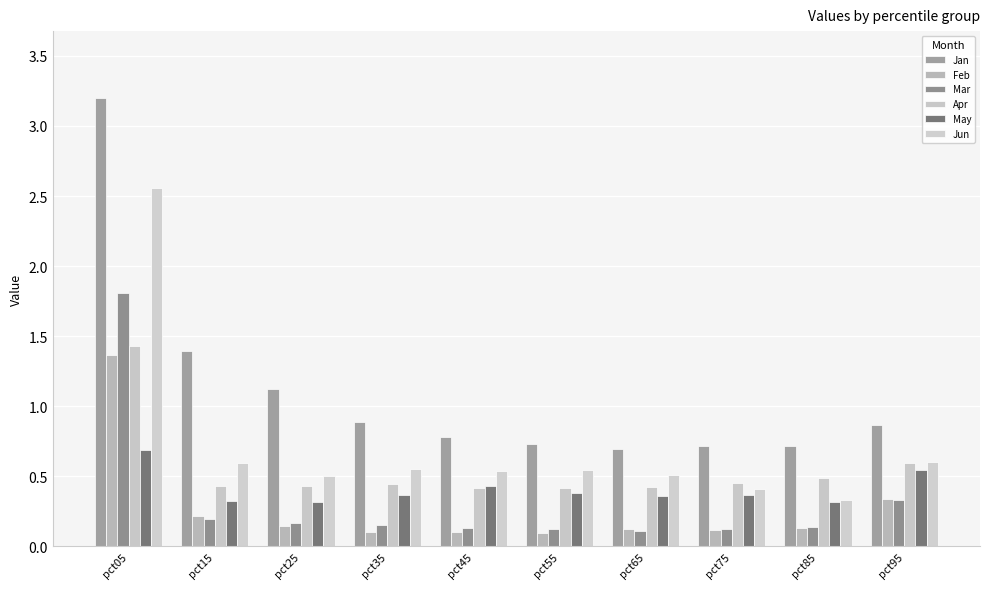

What is the sum of the May values at pct85 and pct95?

0.9